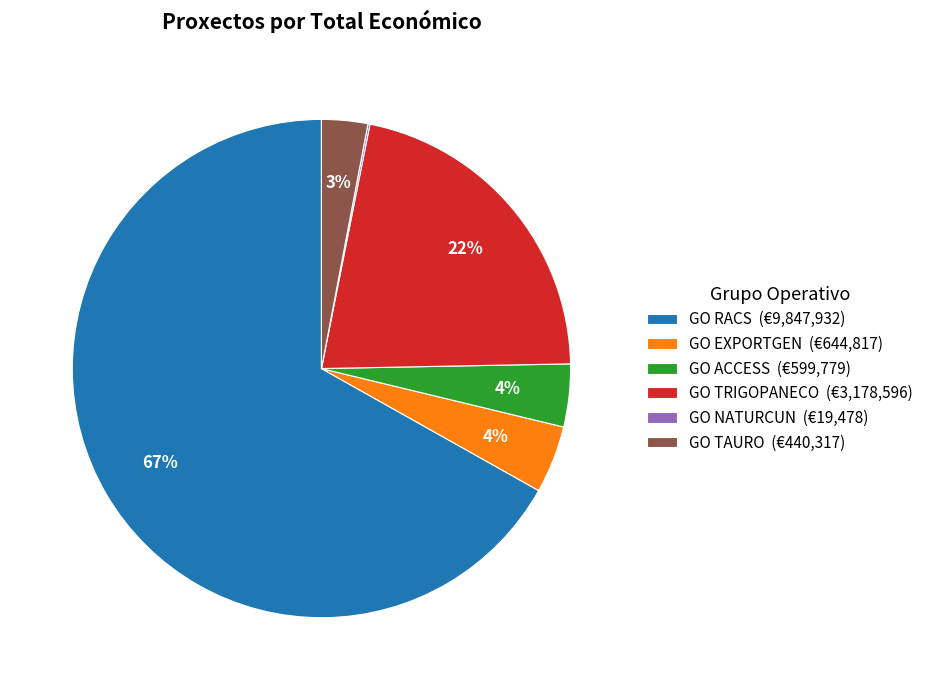

Which slice is the largest?

GO RACS